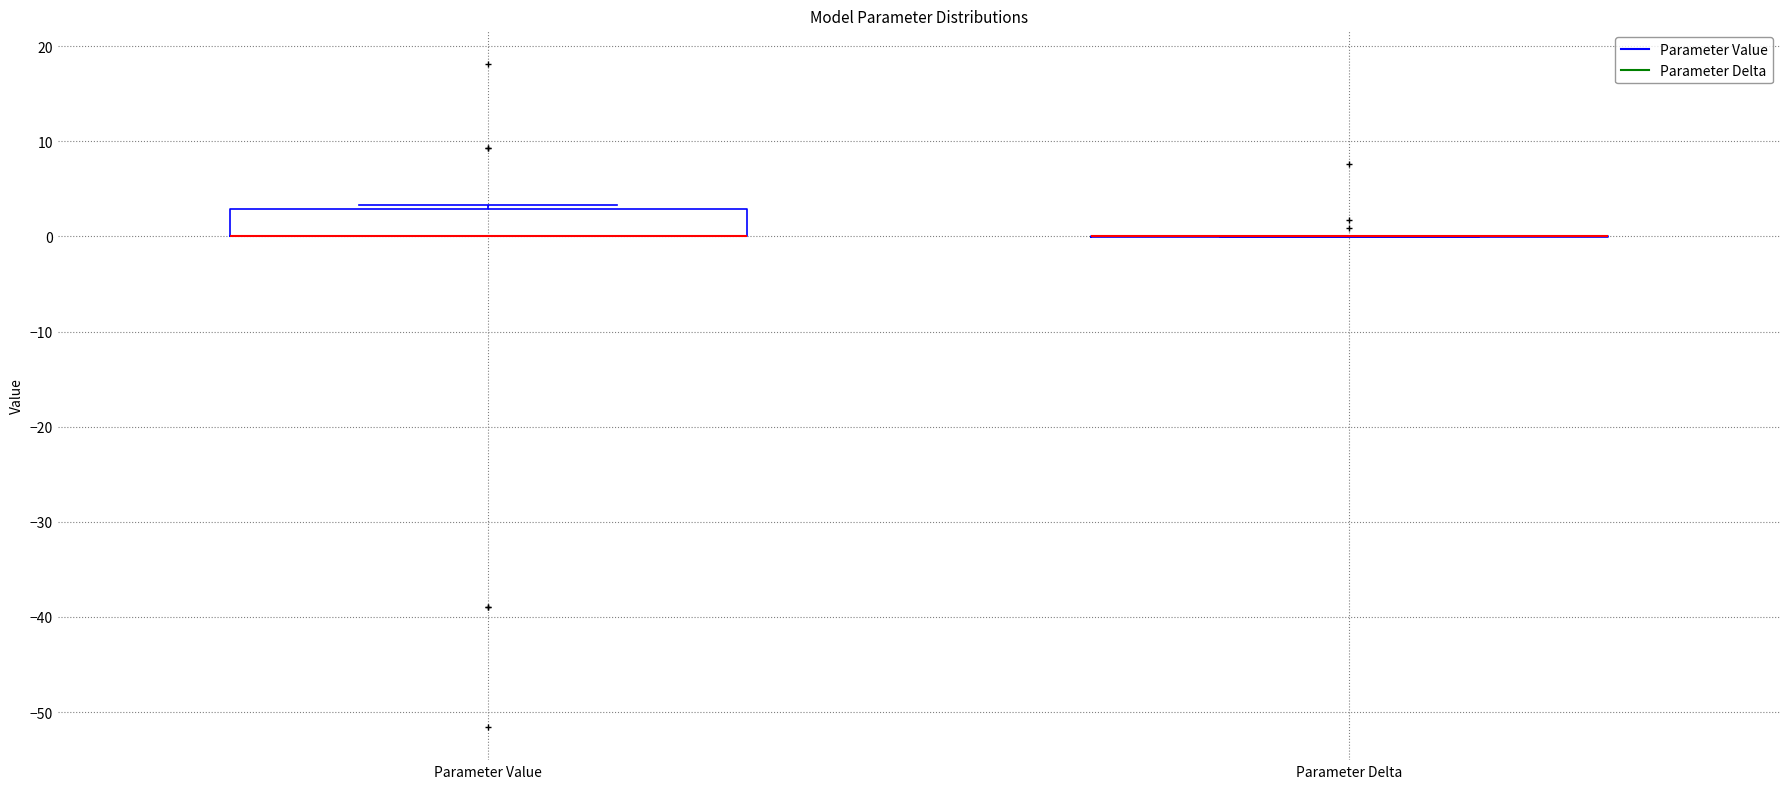

Reading left to right, transcribe this box plot: for each box, give where its median line is, the range the box spans, and where its two whiskers end, as read against the y-axis. The values are not printed on the chart, so give them approximately, as read against the axis.

Parameter Value: median 0 (drawn on the box's lower edge), box 0 to 3, whiskers 0 to 3 (just above the box's upper edge)
Parameter Delta: box collapsed to a line at 0, whiskers 0 to 0